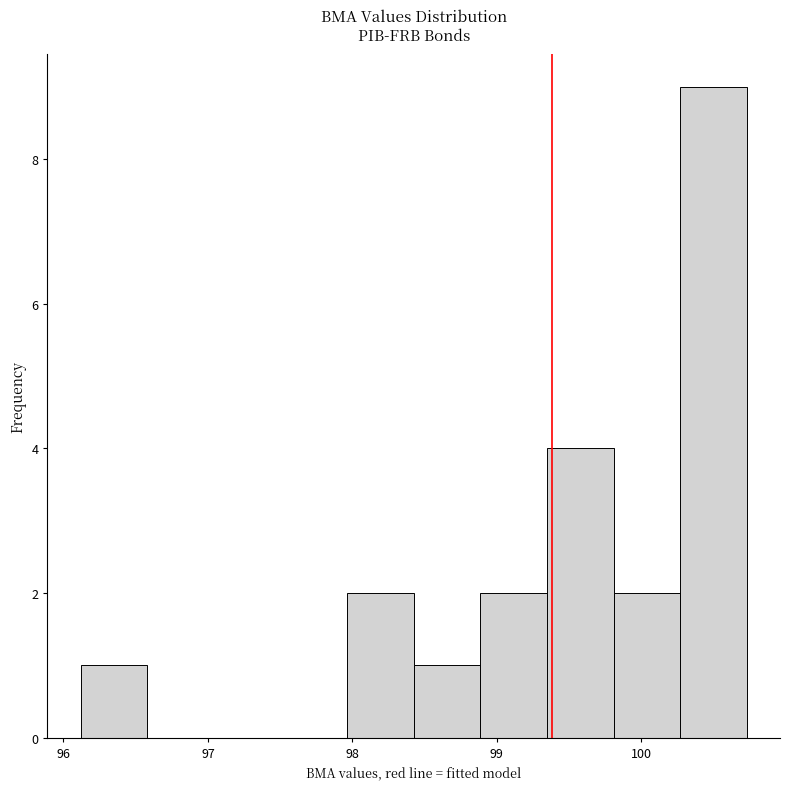

Reading left to right, transcribe this chart: for each bar, give the range it covers on the x-axis and its height. Neither the bar edges nor the heights are printed on the chart, so give them approximately, as read against the axes.

96.1 to 96.6: 1
96.6 to 97.0: 0
97.0 to 97.5: 0
97.5 to 98.0: 0
98.0 to 98.4: 2
98.4 to 98.9: 1
98.9 to 99.3: 2
99.3 to 99.8: 4
99.8 to 100.3: 2
100.3 to 100.7: 9